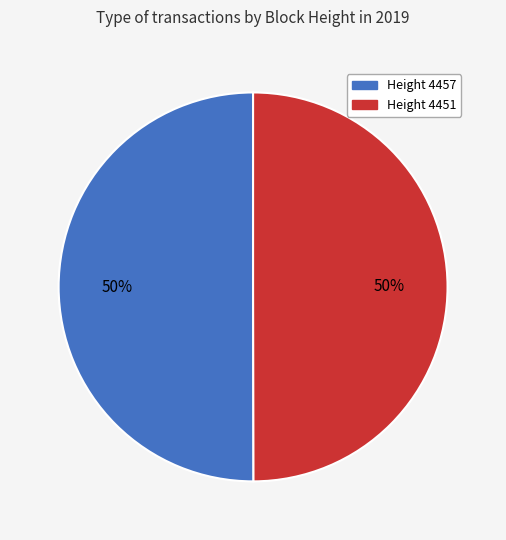

What percentage is the Height 4457 slice, to the nearest percent?

50%